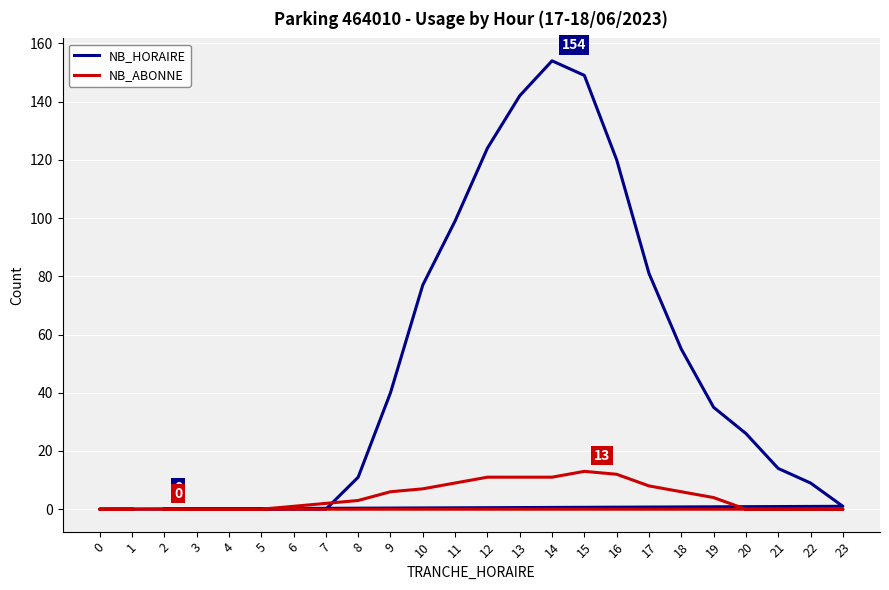

Rank the categories by NB_ABONNE value from lowest to highest.

2, 3, 4, 5, 20, 21, 22, 23, 0, 1, 6, 7, 8, 19, 9, 18, 10, 17, 11, 12, 13, 14, 16, 15